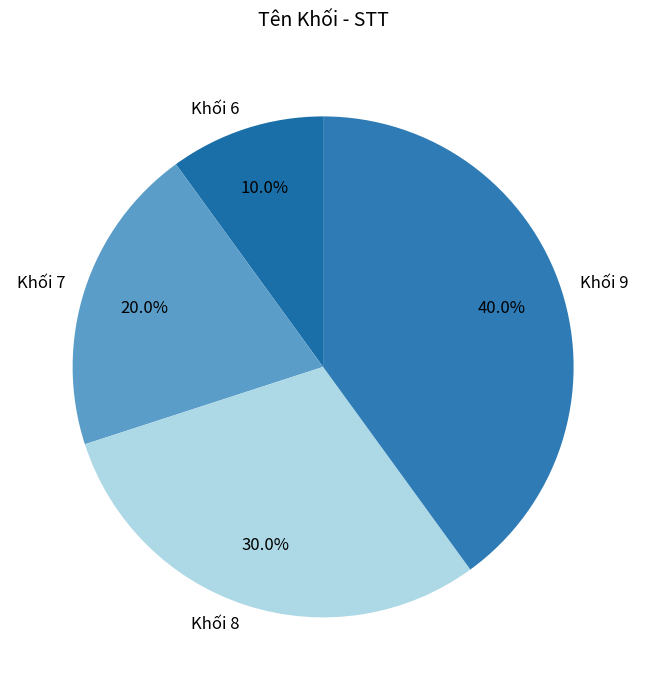

To the nearest percent, what is the combined percentage of Khối 6 and Khối 9?

50%